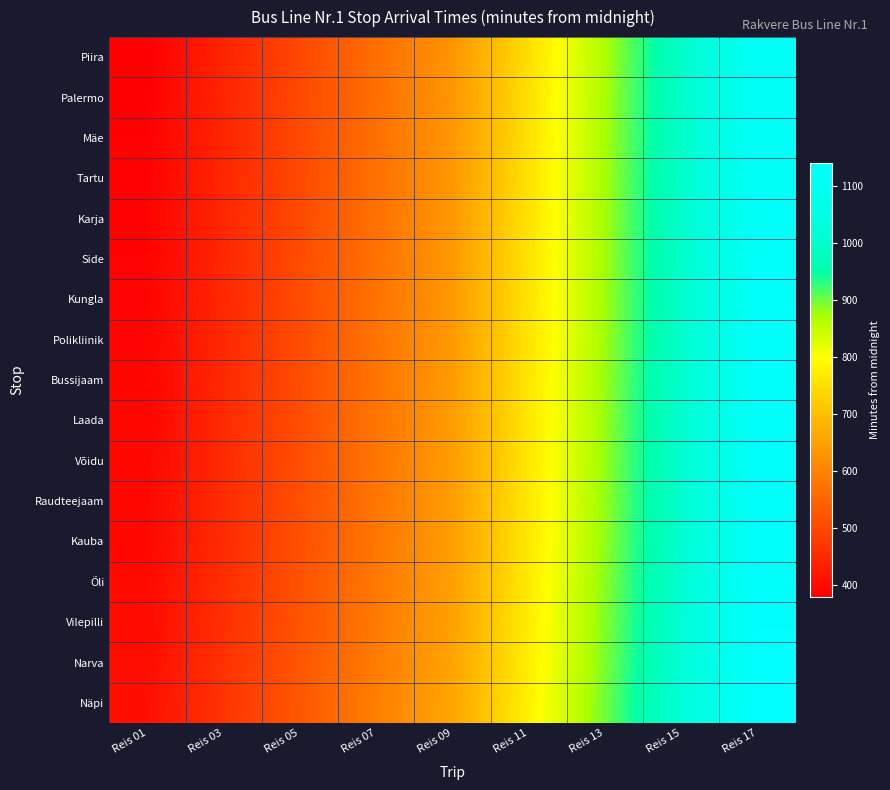

At which category does the chart reach its minimum across all series?

Reis 01